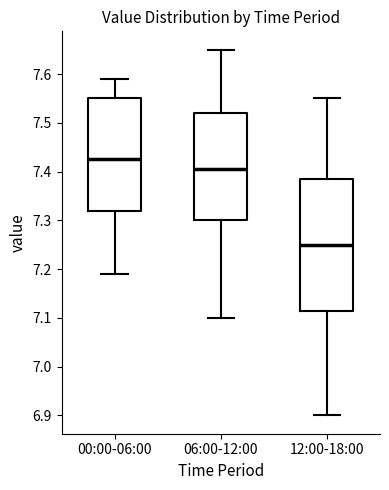

Which box's median line is the highest?

00:00-06:00